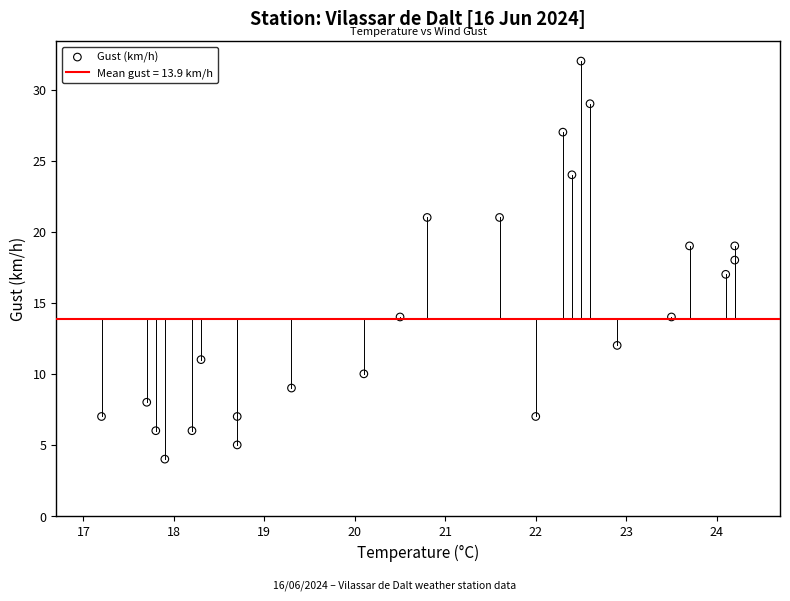

What is the range of Y values (max minus min)?

28